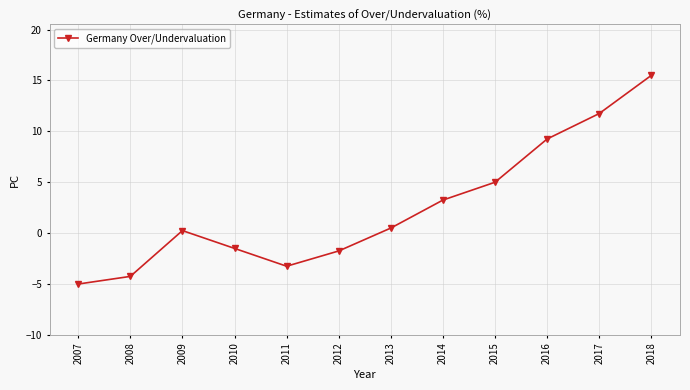

How many values exceed 0?

7